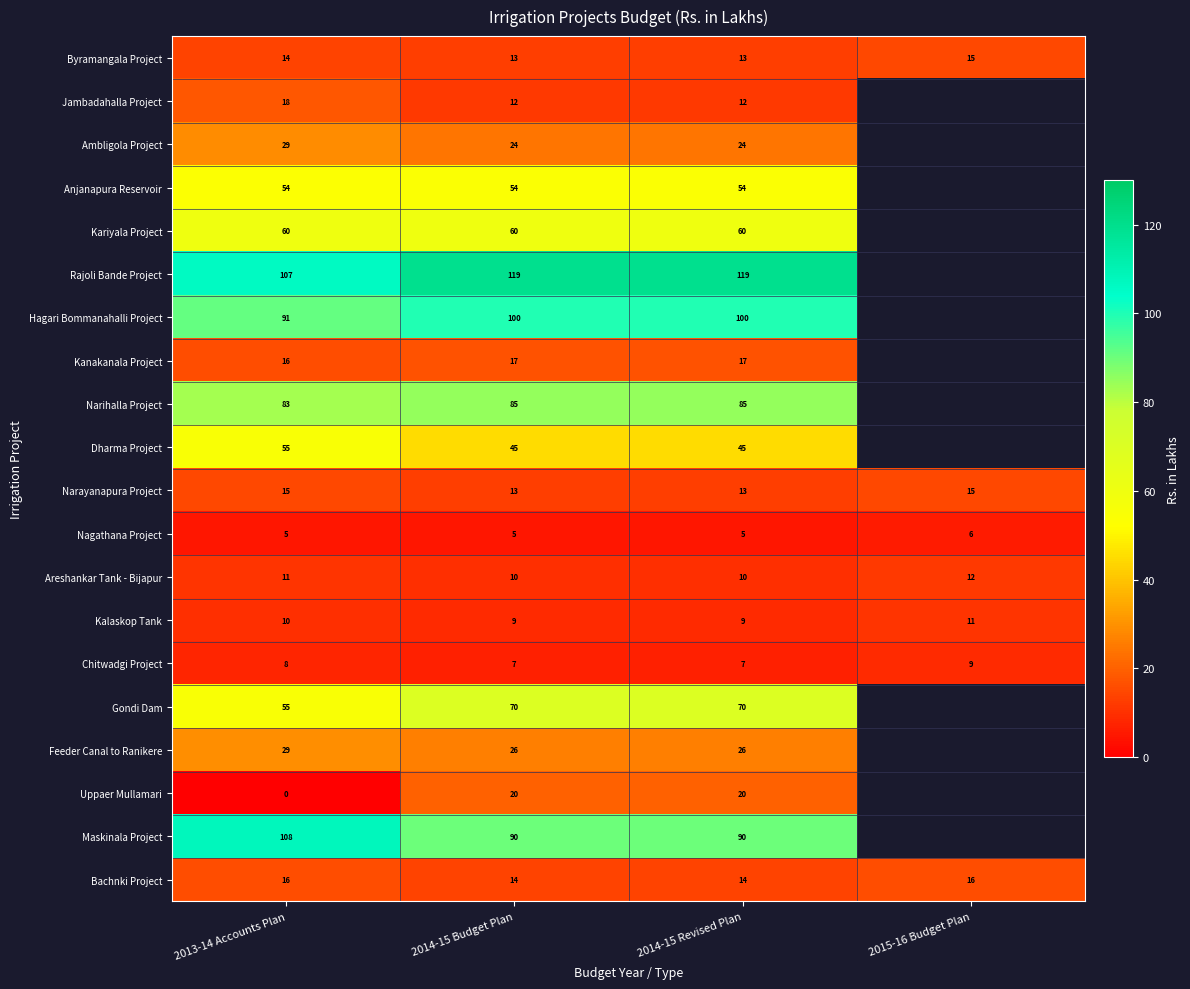

What value does the Nagathana Project series have at 2014-15 Budget Plan?

5